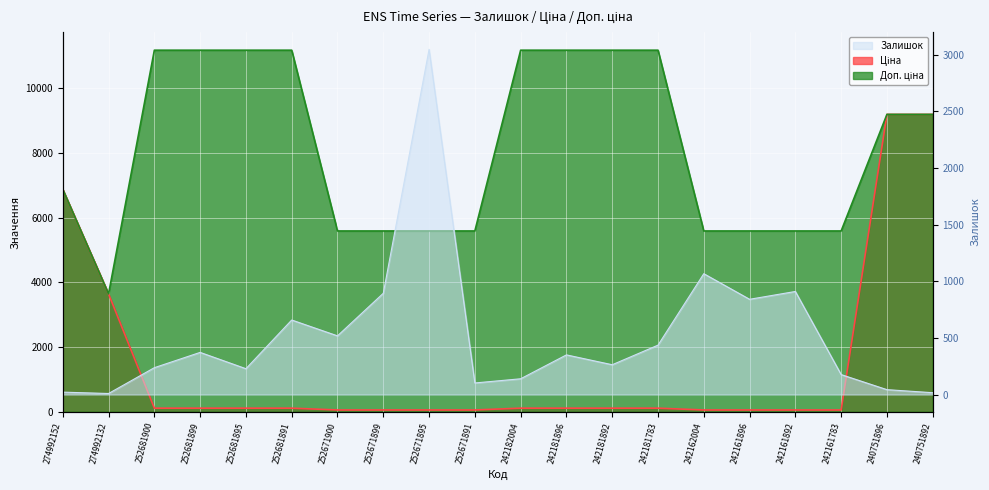

At which label does Ціна first exceed 111?

274992152